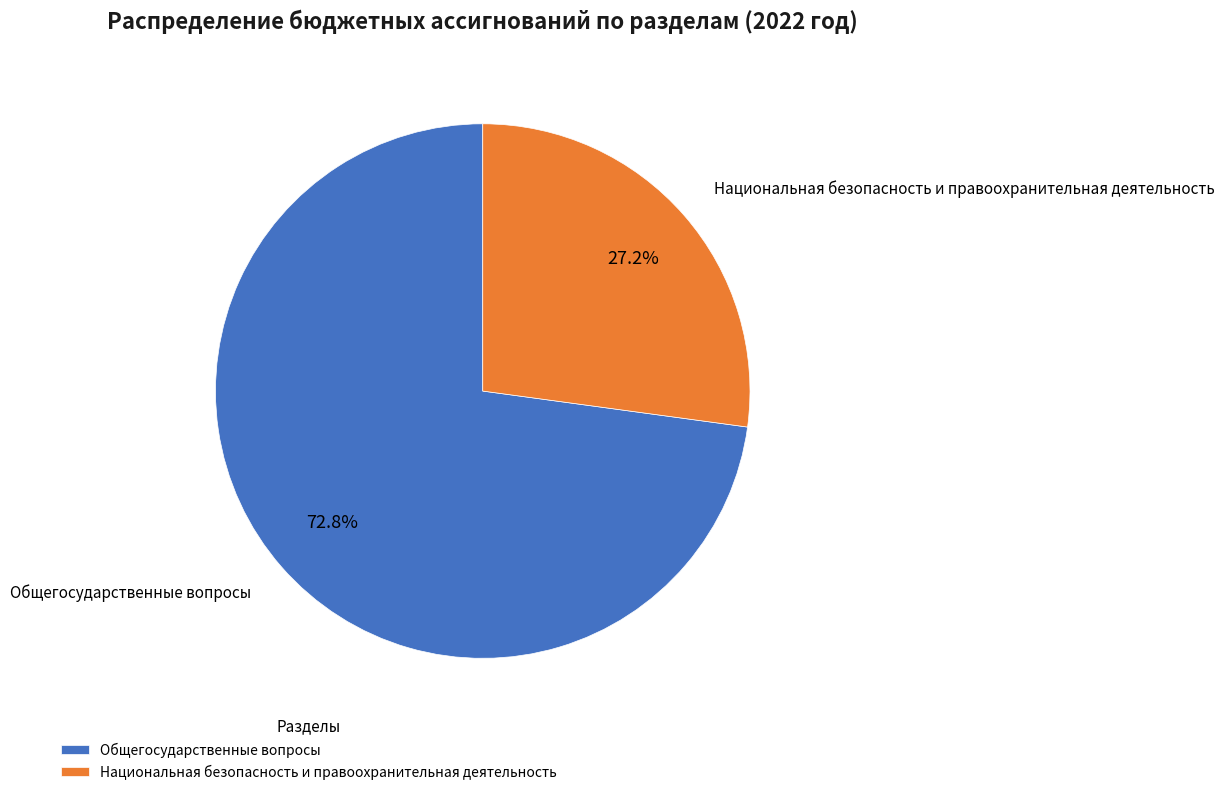

The Национальная безопасность и правоохранительная деятельность slice represents 41% of the pie. True or false?

False